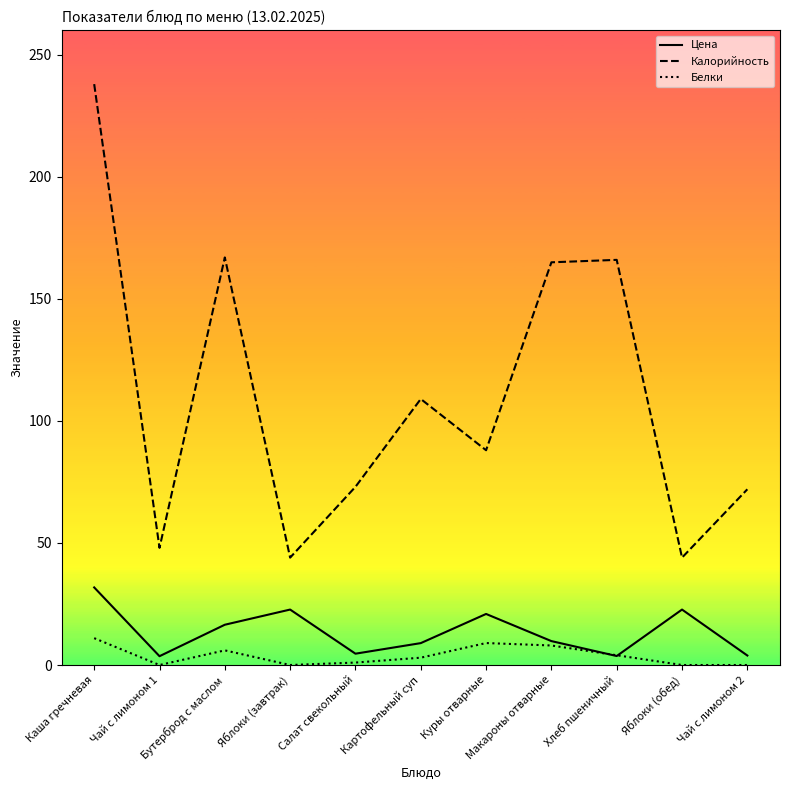

Which series has the largest total across all categories?

Калорийность